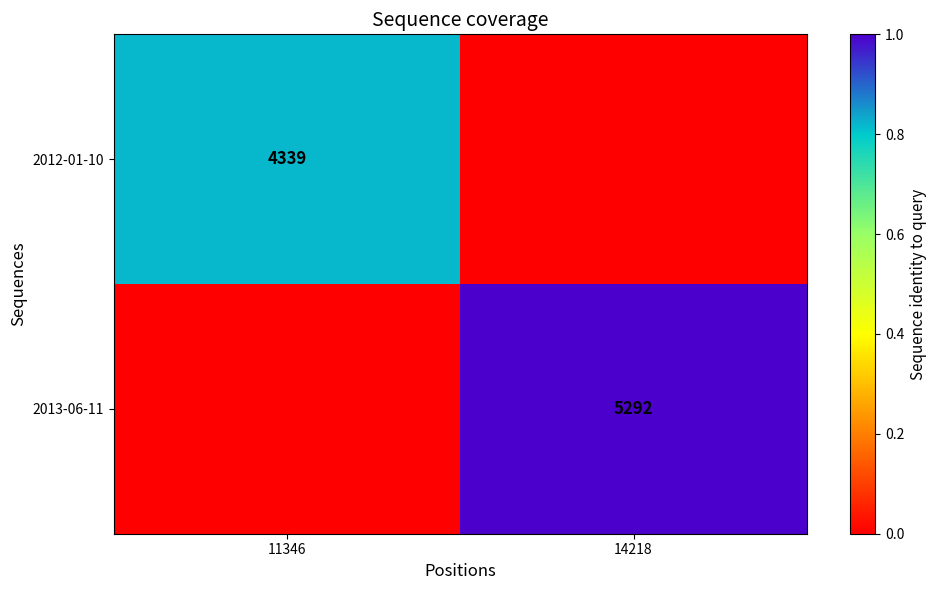

Is it true that 2013-06-11 equals 5292 at 14218?

True